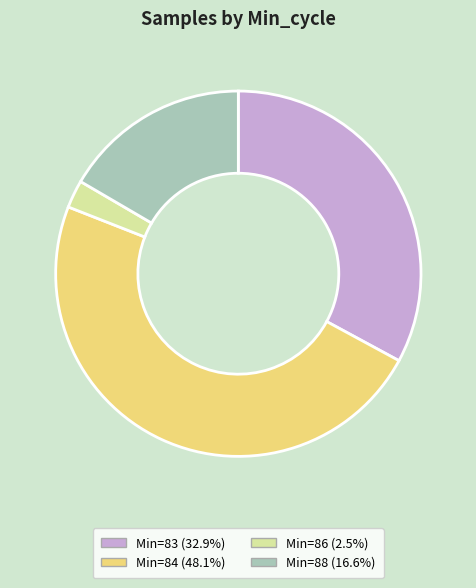

Is there any slice that represents more than half of the pie?

No